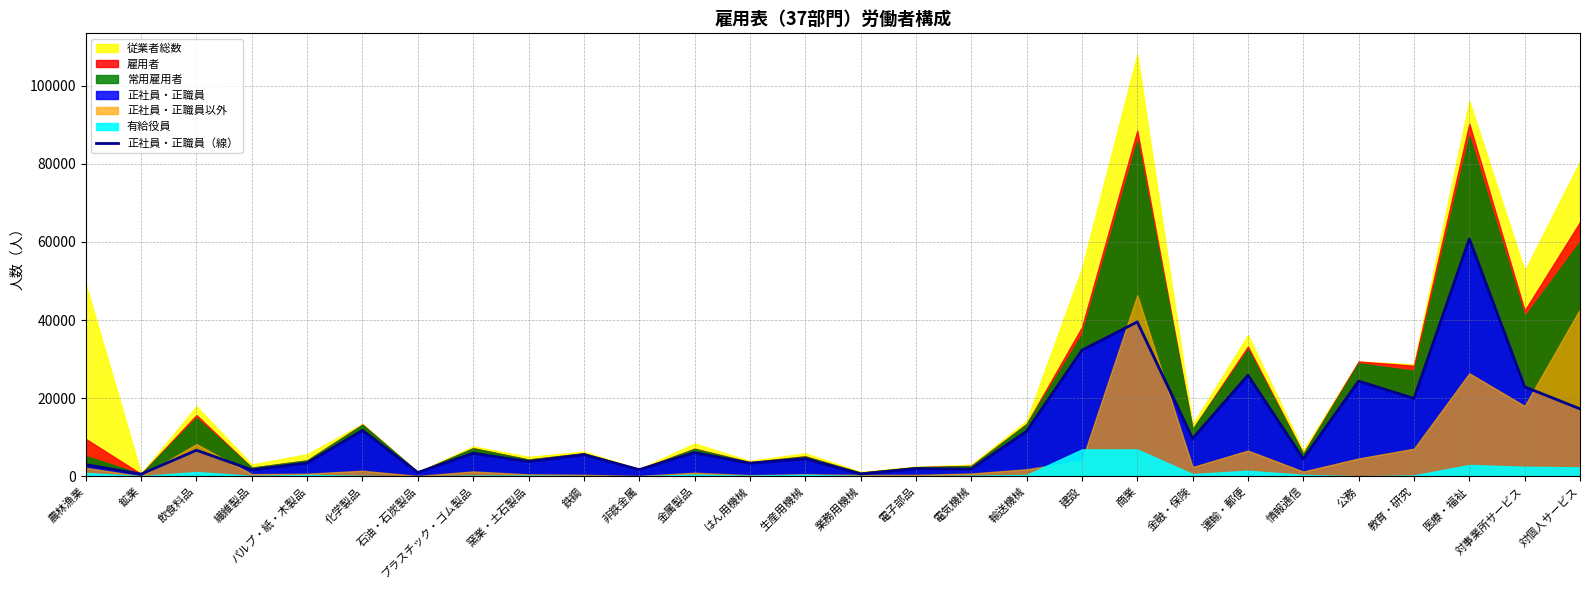

True or false: there are more than 1 points higher than both neighbors.

True